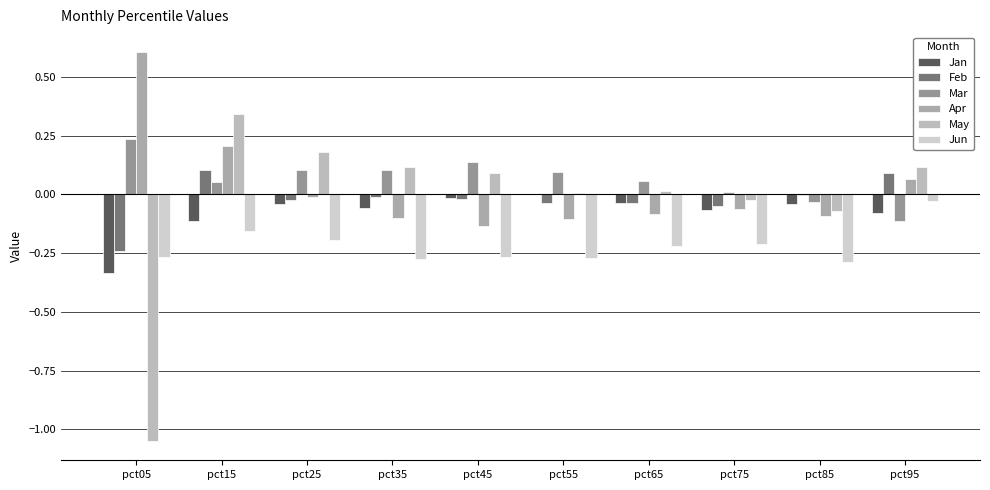

What is the highest value of the Apr series?

0.6